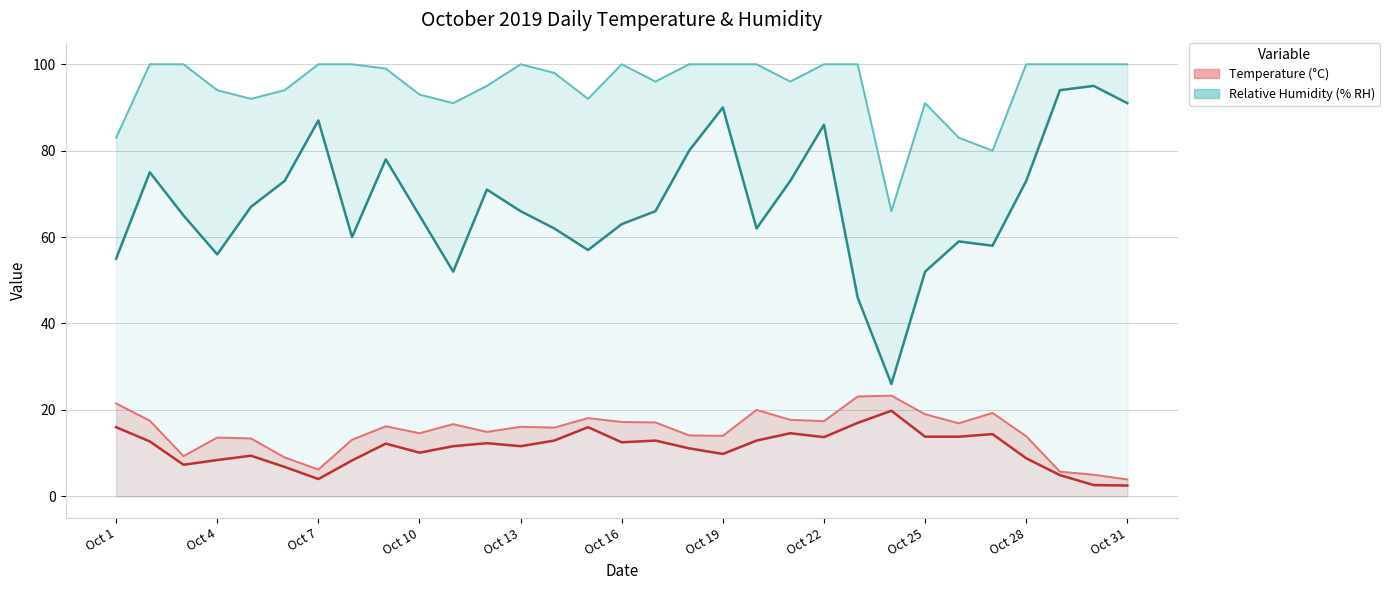

Count the number of categories in the chart.

31